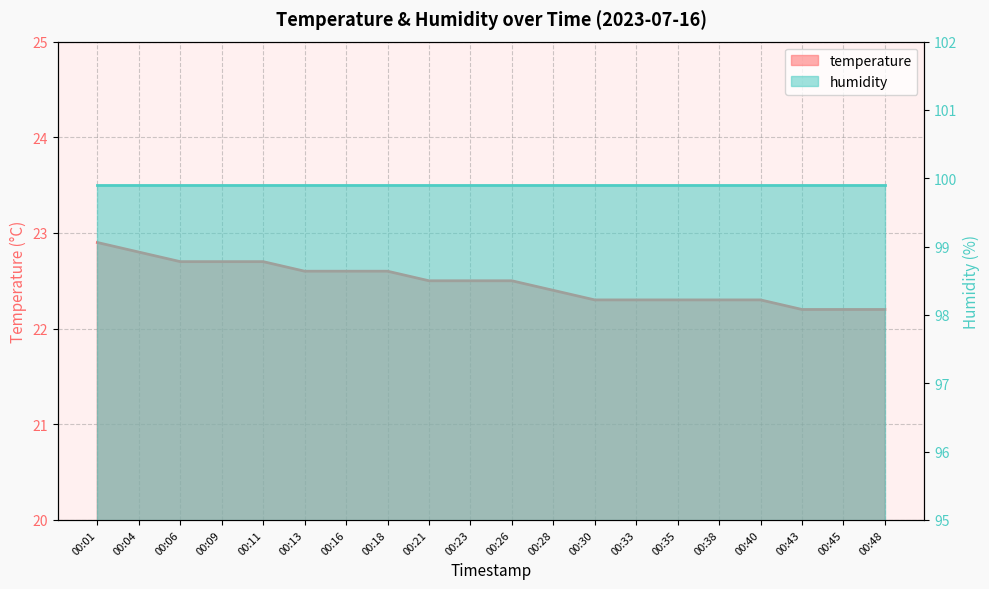

What is the minimum value shown in the chart?

22.2